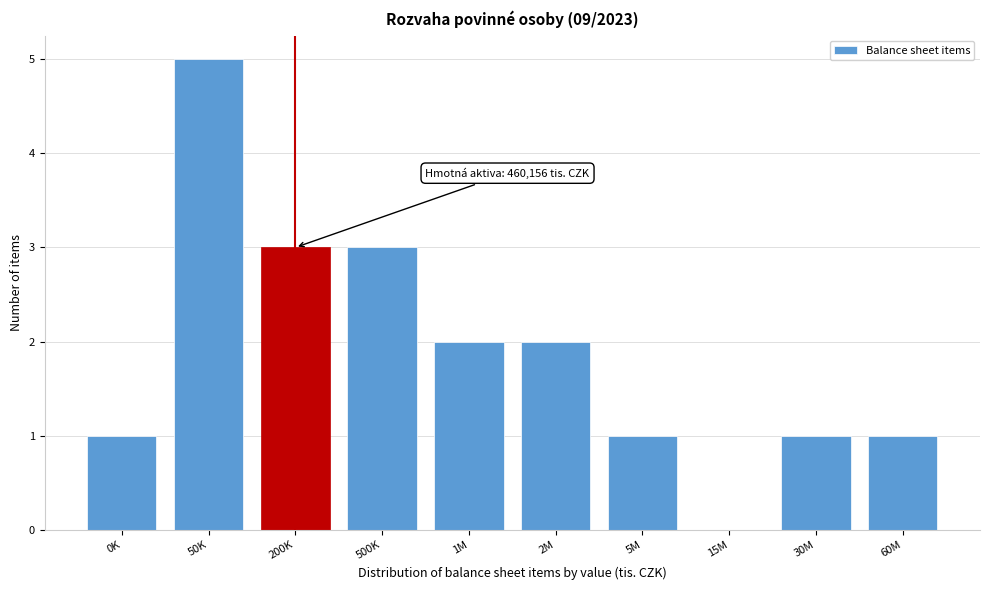

Reading left to right, list all the values displayed in this chart.

0K=1	50K=5	200K=3	500K=3	1M=2	2M=2	5M=1	15M=0	30M=1	60M=1